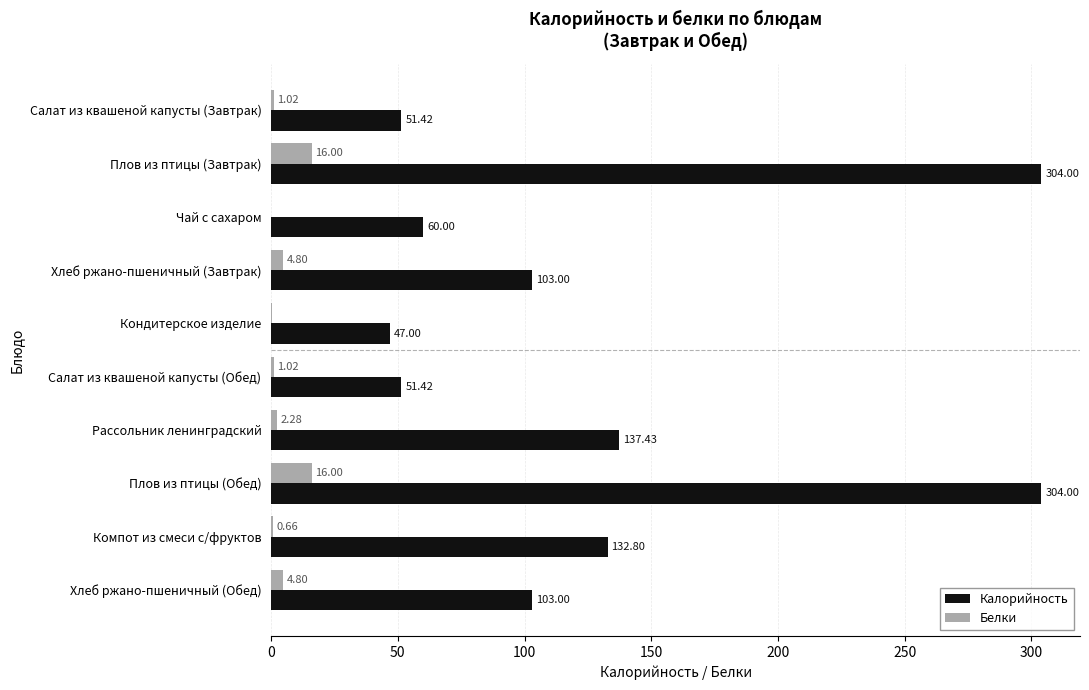

What is the sum of all Калорийность values?

1294.1